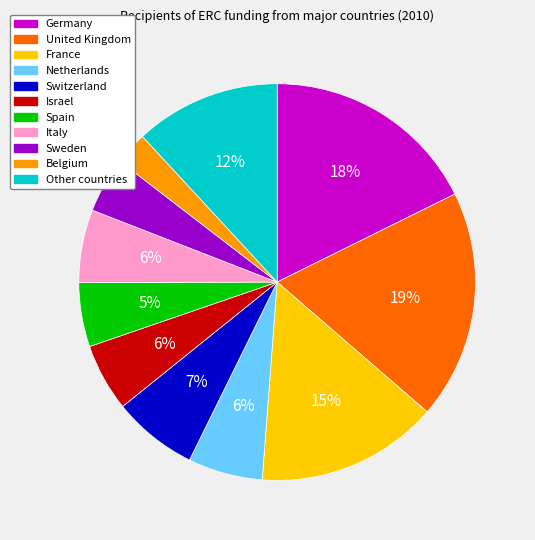

Do France and Israel together represent more than half of the pie?

No